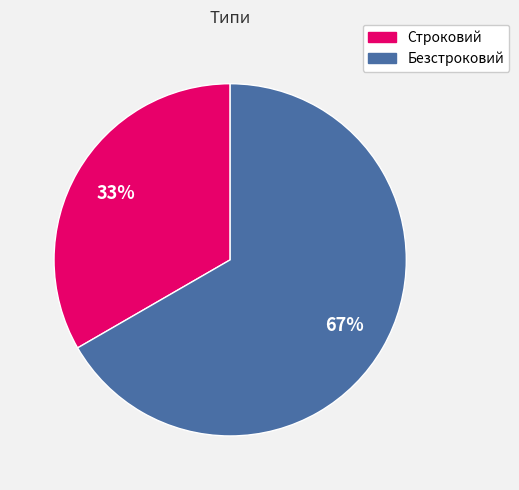

Do Строковий and Безстроковий together represent more than half of the pie?

Yes